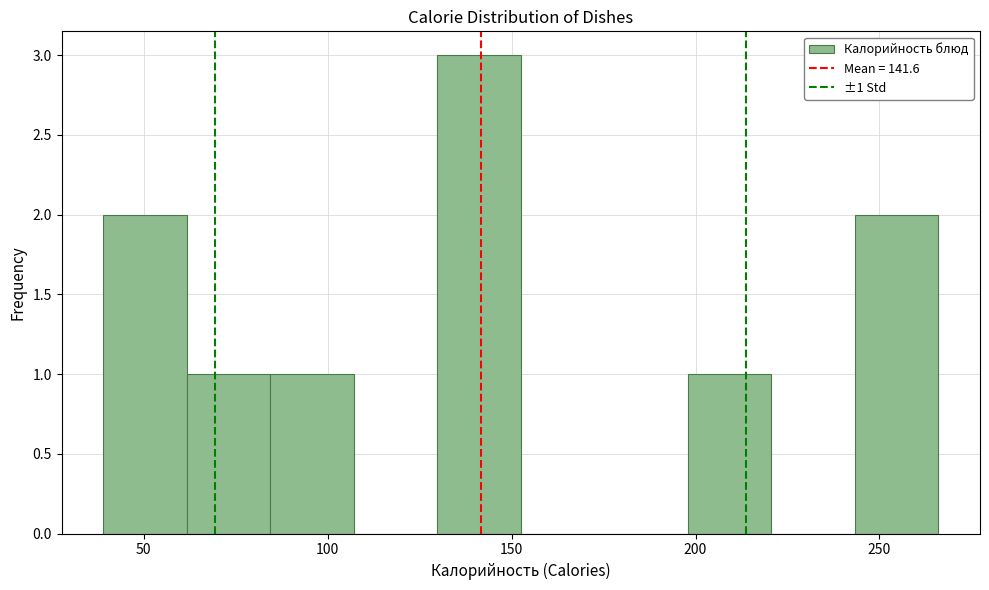

Over which range of the x-axis is the bar tallest?

130 to 155